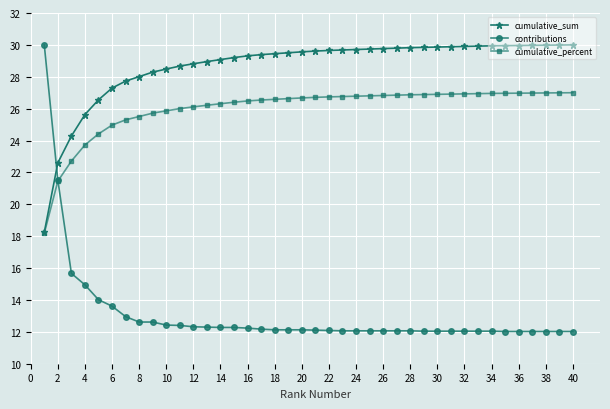

What is the difference between the second highest and second lowest values in the cumulative_percent series?

5.5